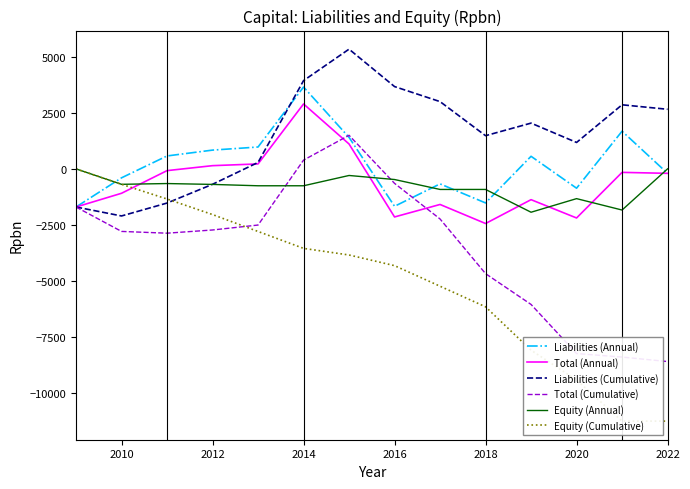

At how many categories does at least one series exceed -947?

14